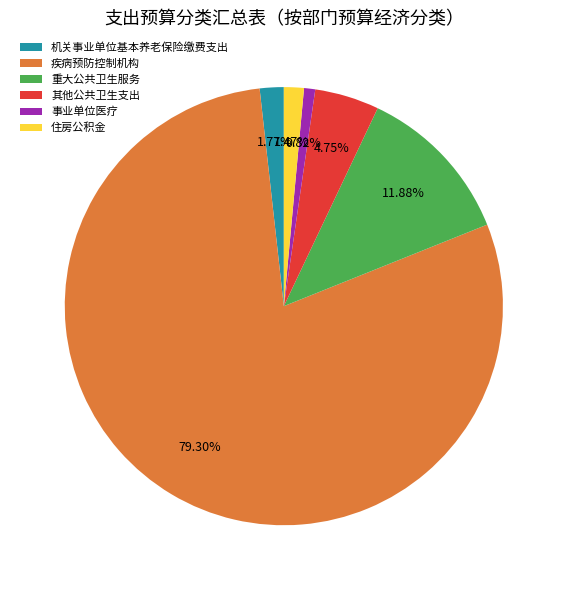

Which slice is the smallest?

事业单位医疗